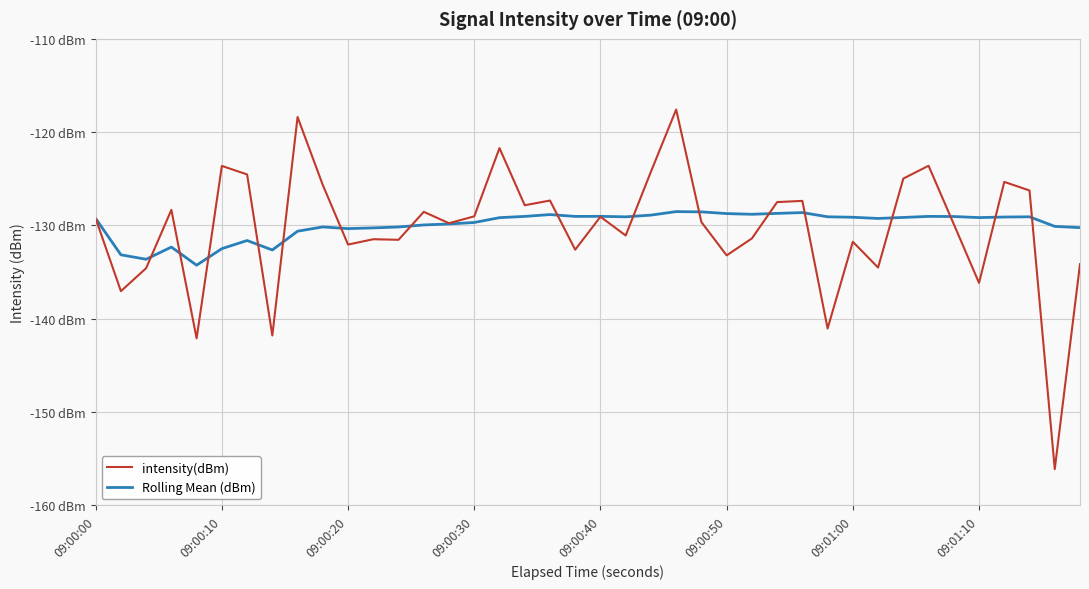

Which series has the largest total across all categories?

Rolling Mean (dBm)